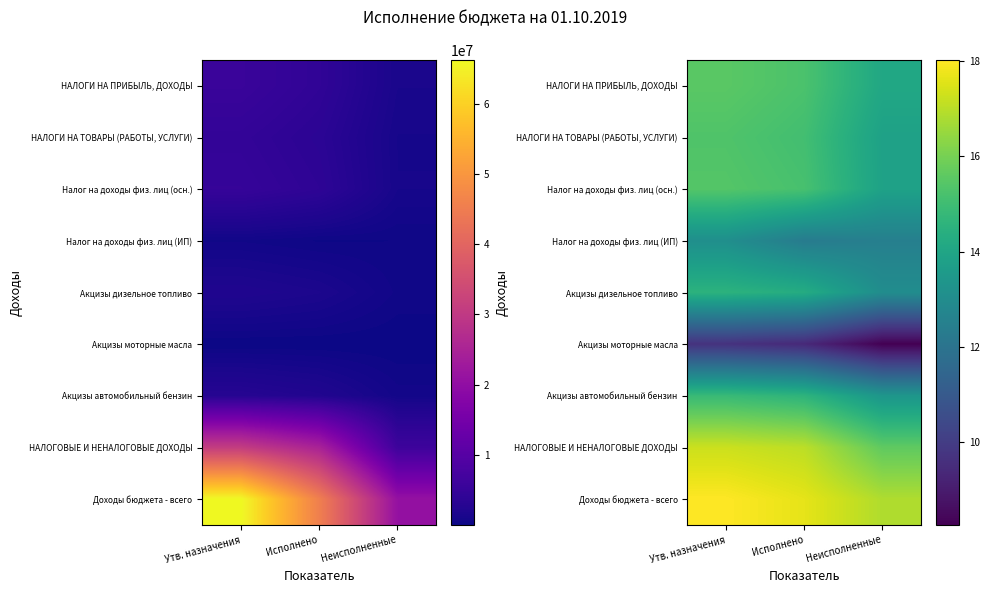

The value of Акцизы дизельное топливо at Неисполненные is 13.0. True or false?

True